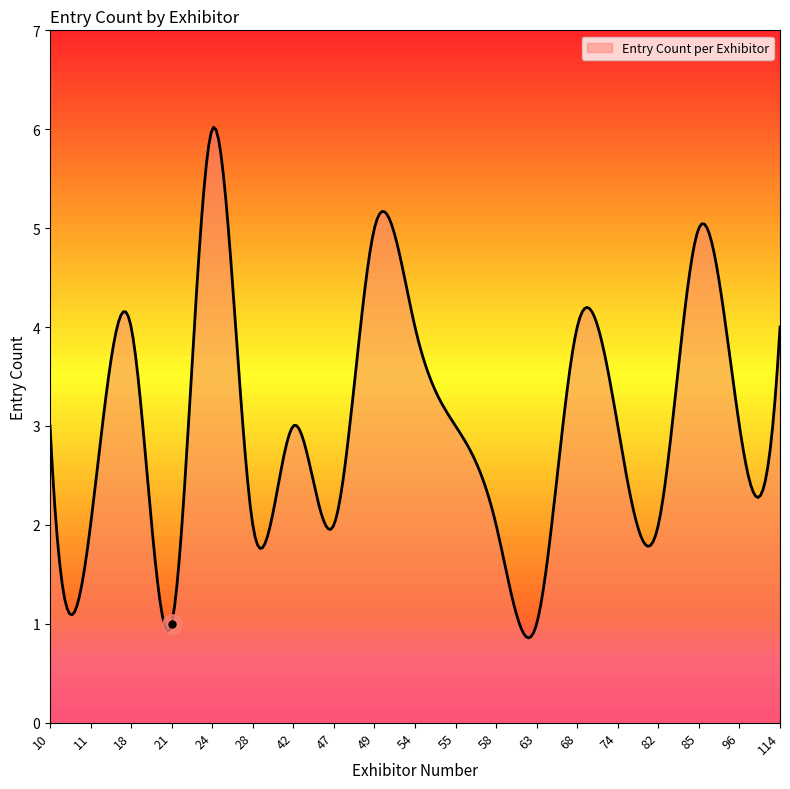

What is the sum of all values?

904.8